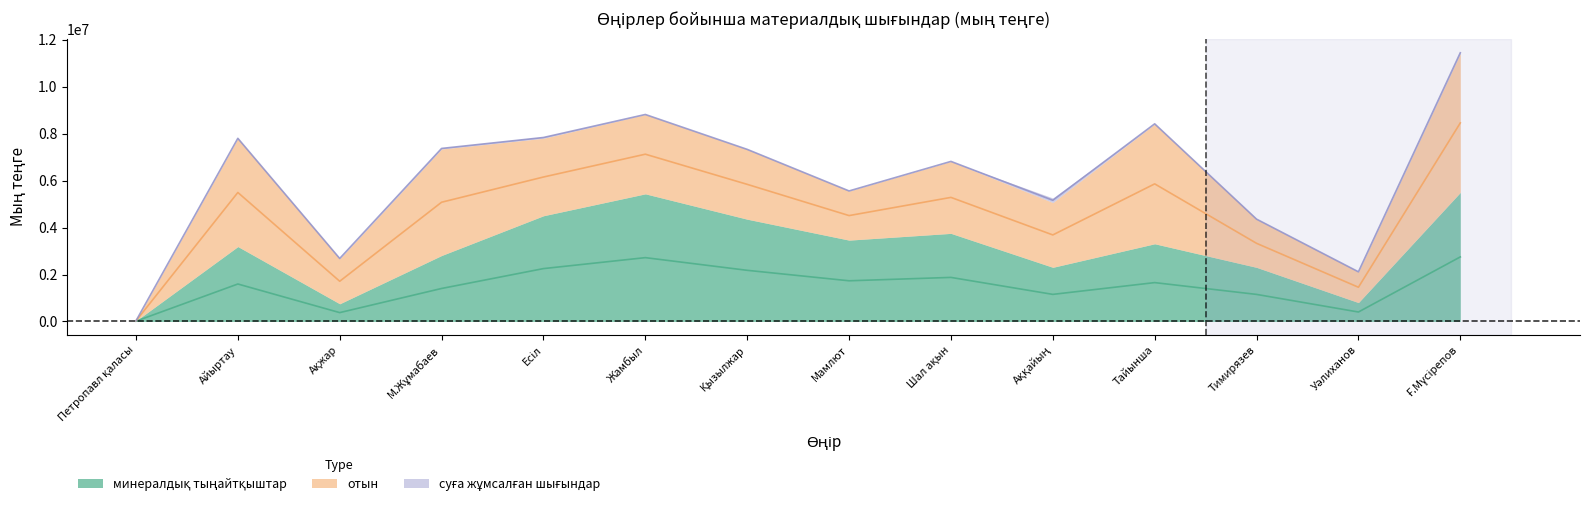

Rank the series by their maximum value, from highest to lowest.

отын, минералдық тыңайтқыштар, суға жұмсалған шығындар